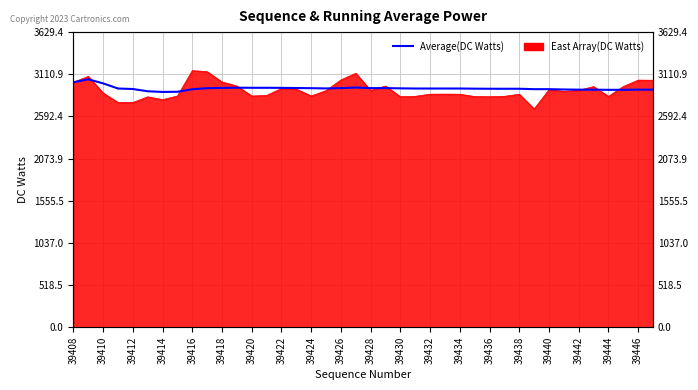

What value does the data have at 39446, to the nearest 5?

2950